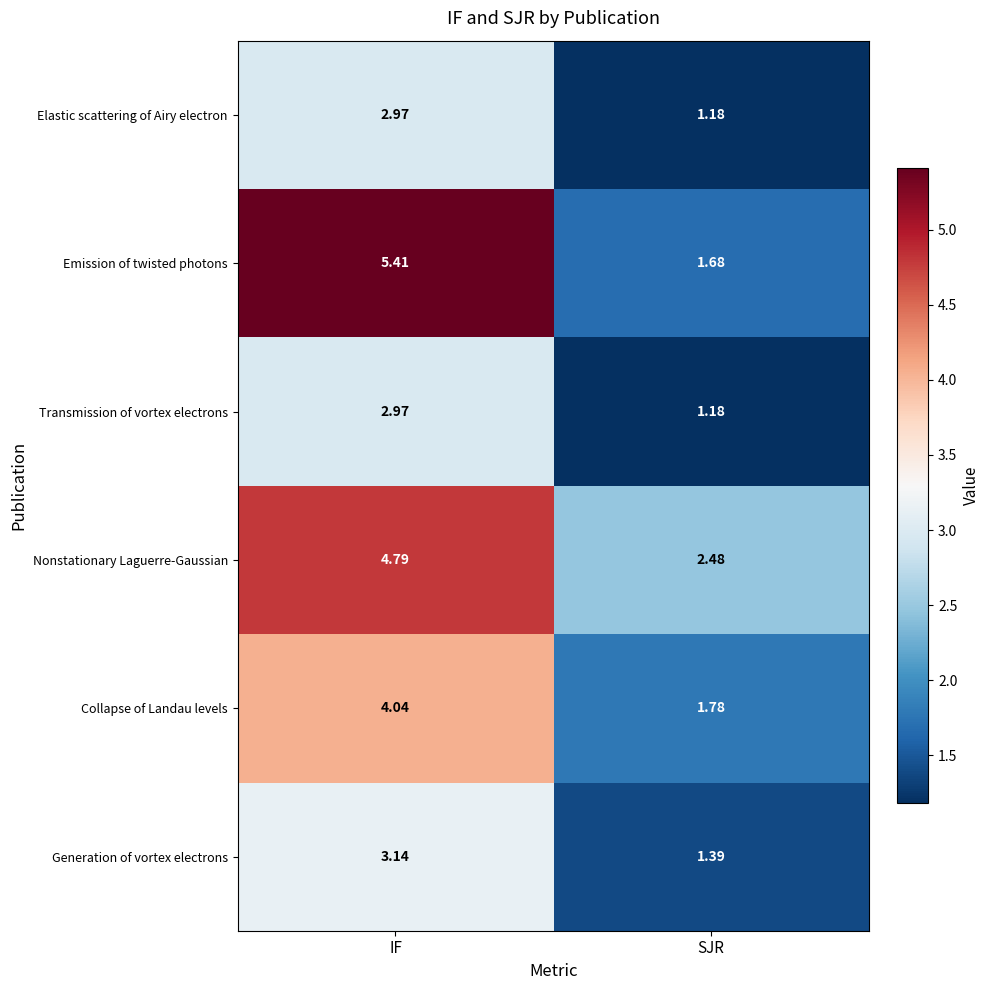

At which category is the sum across all series the highest?

IF